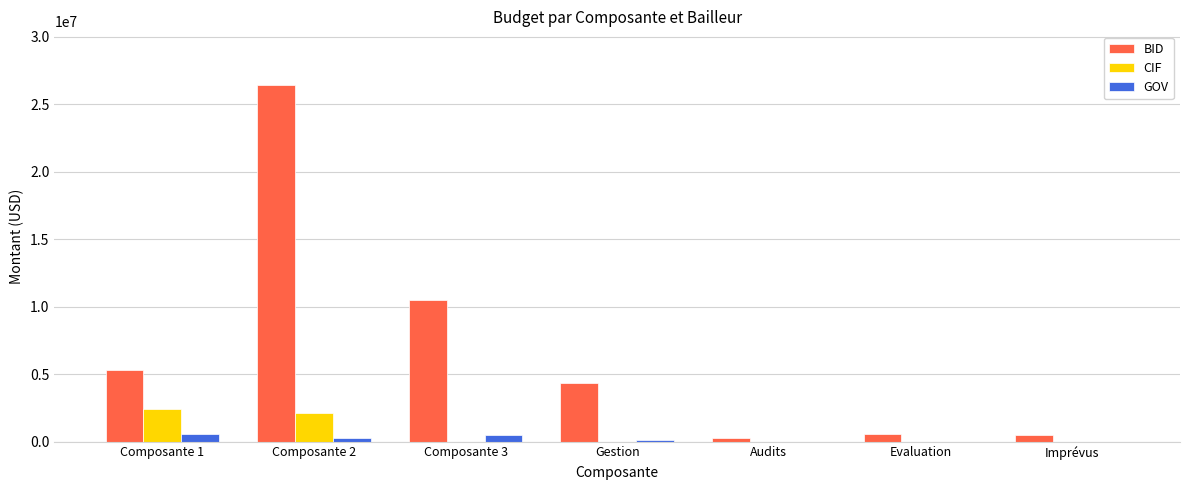

What is the sum of all GOV values?

1500000